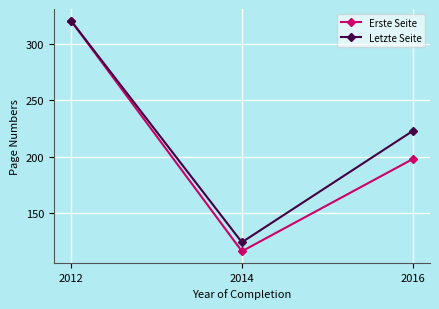

What is the value of the Erste Seite point at the 1st from the left?

321